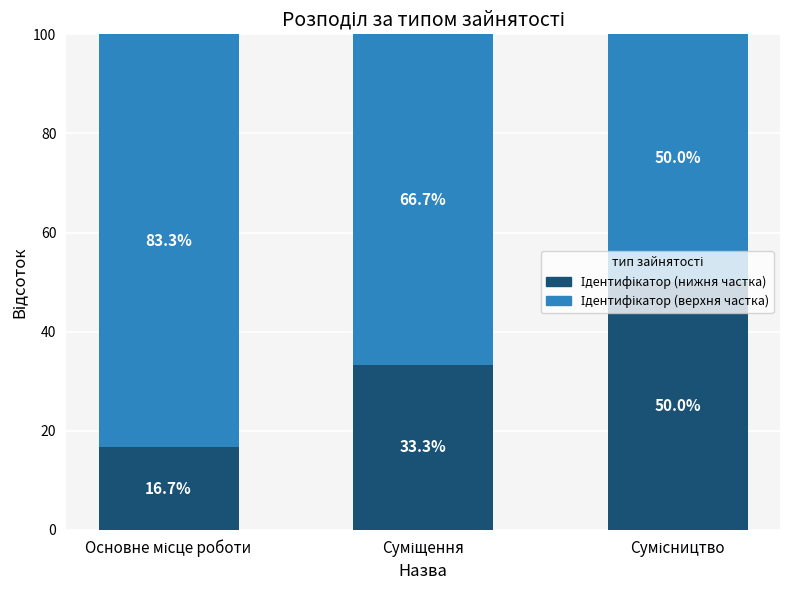

At which category is the sum across all series the highest?

Суміщення